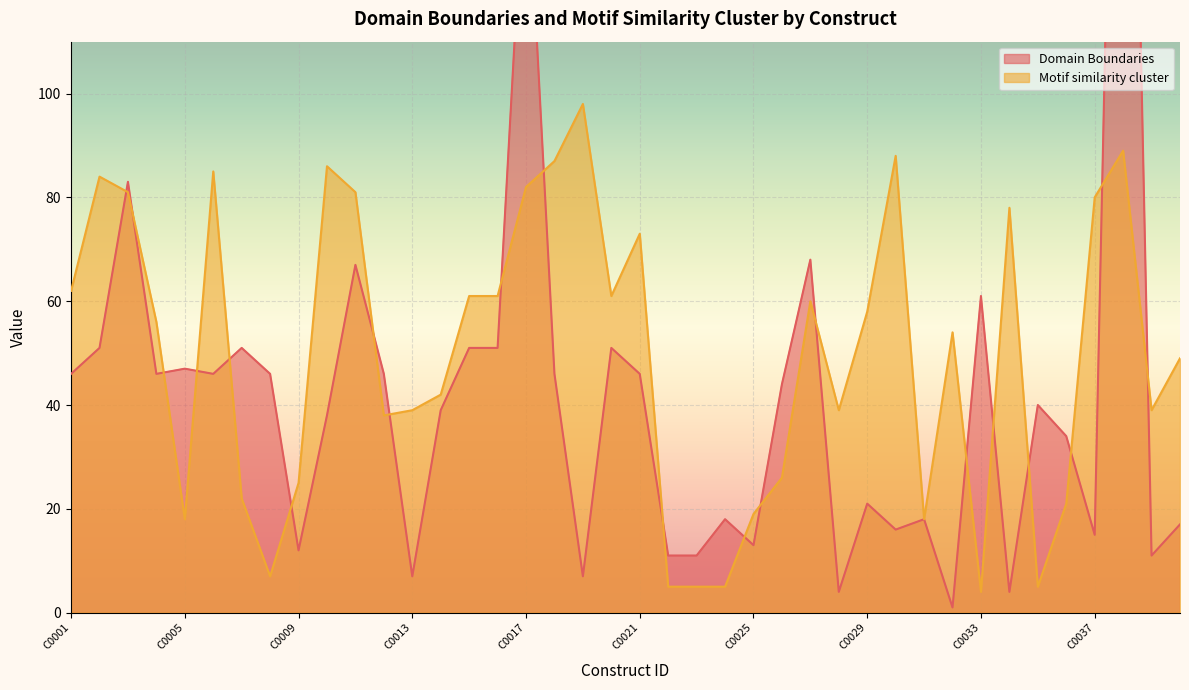

Which has a higher value, C0030 or C0010?

C0010